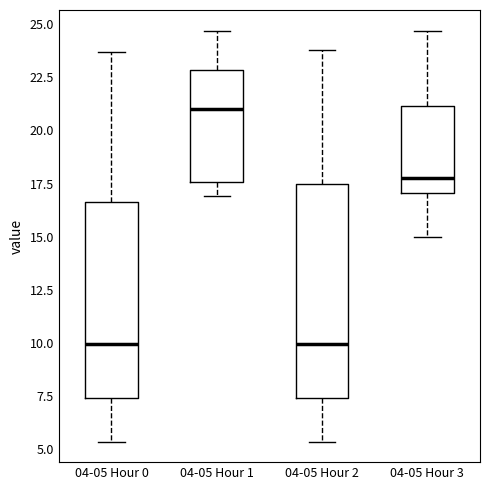

Reading left to right, transcribe this box plot: for each box, give where its median line is, the range the box spans, and where its two whiskers end, as read against the y-axis. The values are not printed on the chart, so give them approximately, as read against the axis.

04-05 Hour 0: median 10.0, box 7.5 to 16.5, whiskers 5.5 to 23.5
04-05 Hour 1: median 21.0, box 17.5 to 23.0, whiskers 17.0 to 24.5
04-05 Hour 2: median 10.0, box 7.5 to 17.5, whiskers 5.5 to 24.0
04-05 Hour 3: median 18.0, box 17.0 to 21.0, whiskers 15.0 to 24.5